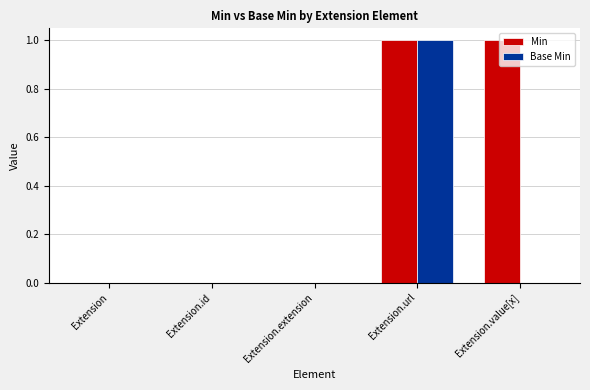

Is it true that Min equals 0 at Extension.id?

True